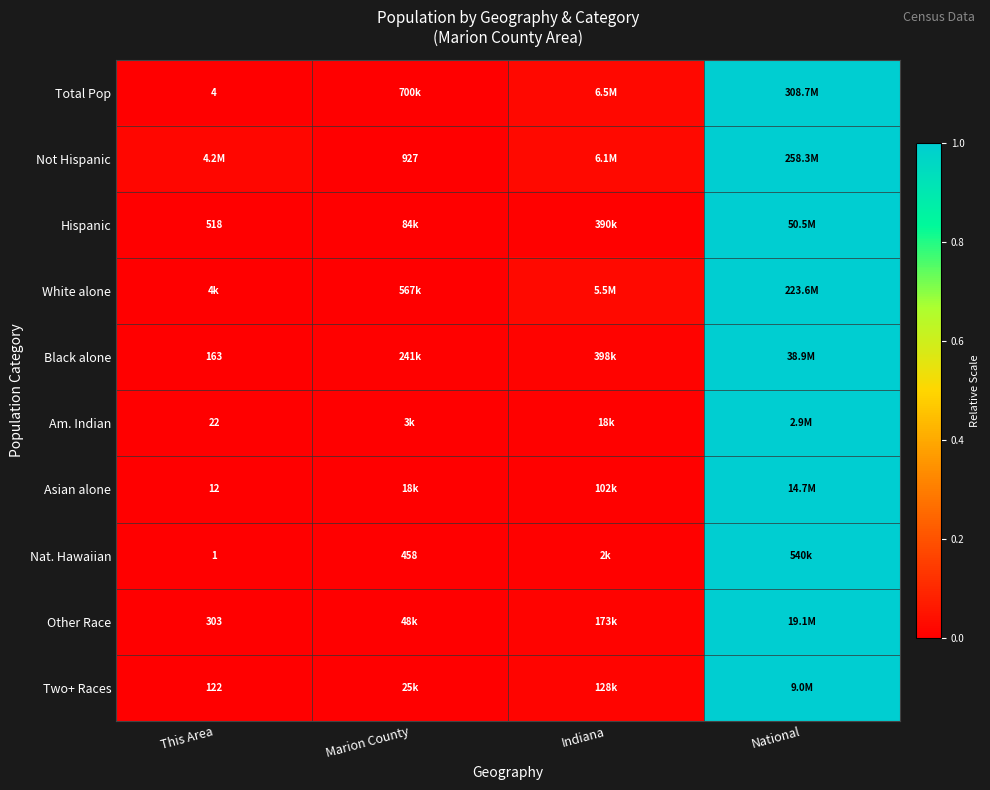

The Total Pop series shows 0.0 at Indiana. True or false?

True